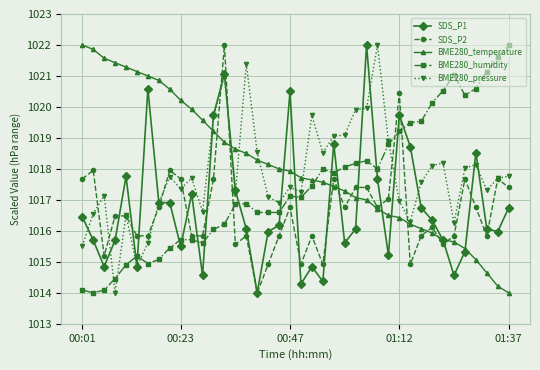

Which series ends up on top after the final intersection of BME280_temperature and BME280_humidity?

BME280_humidity